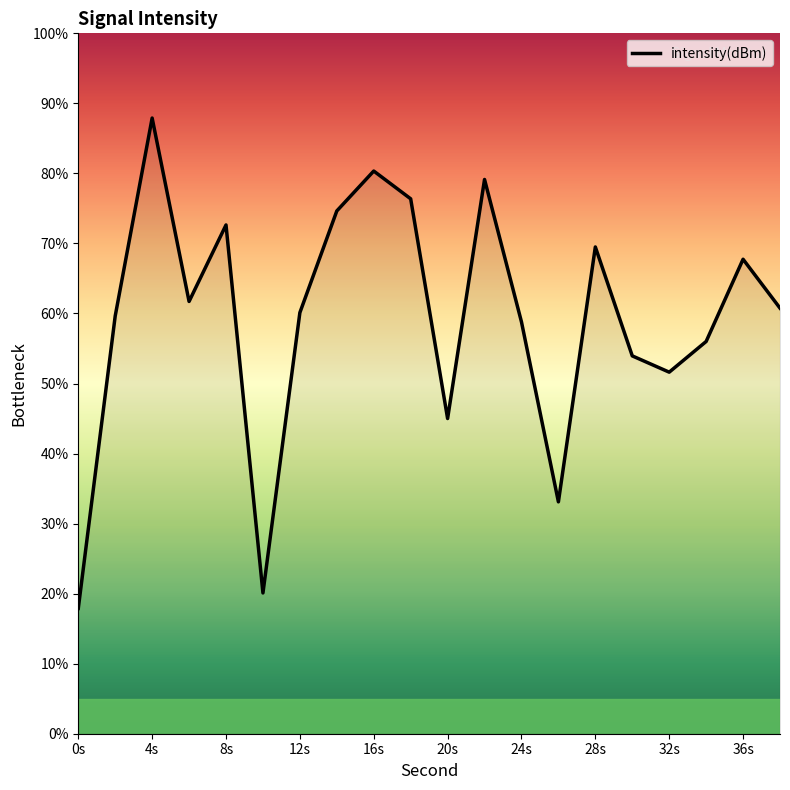

What is the difference between the maximum and minimum values?

70.0